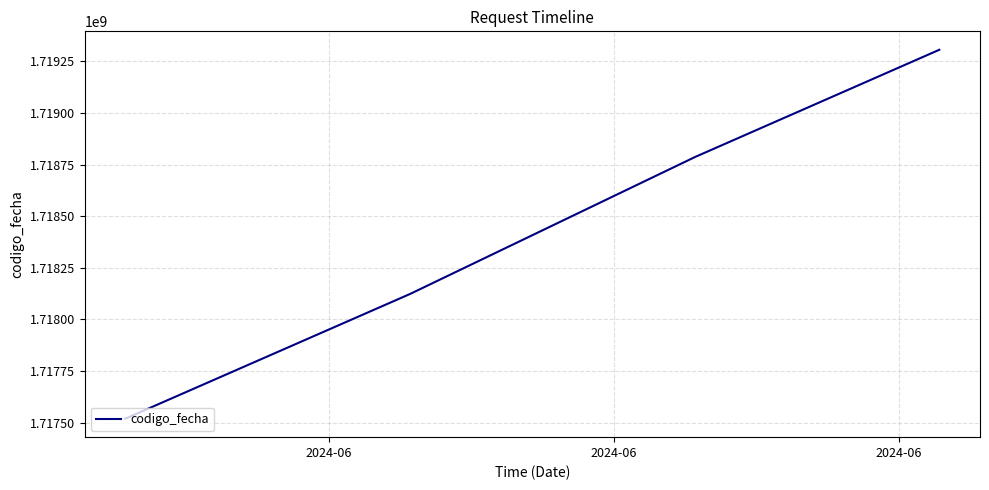

What is the average value?

1718433830